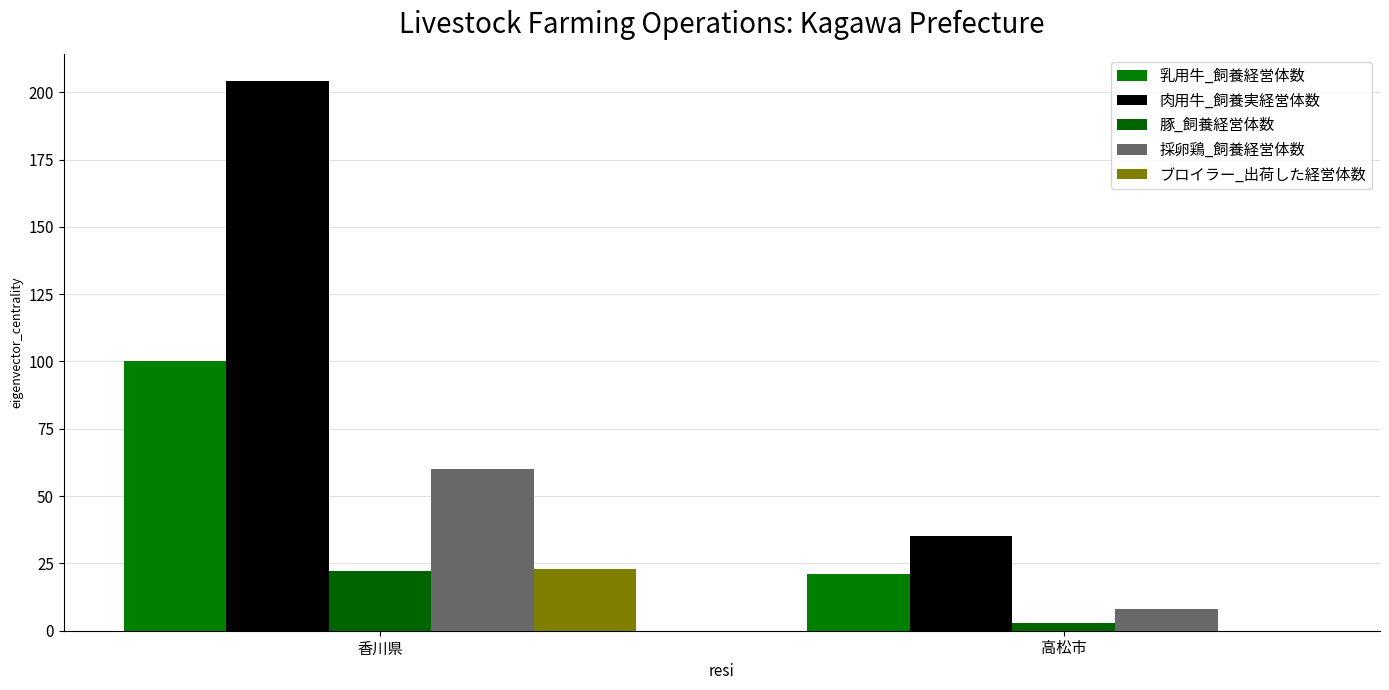

What is the label of the 2nd bar from the left?

高松市